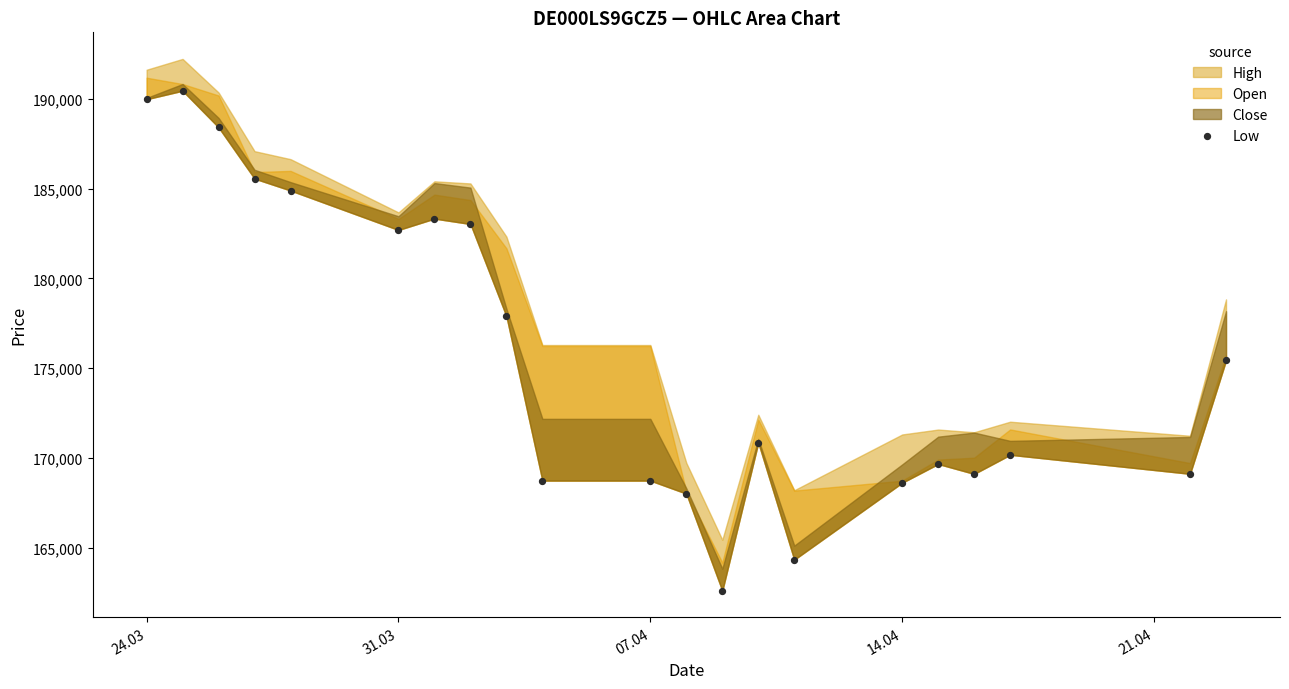

What is the range of X values (max minus min)?

30